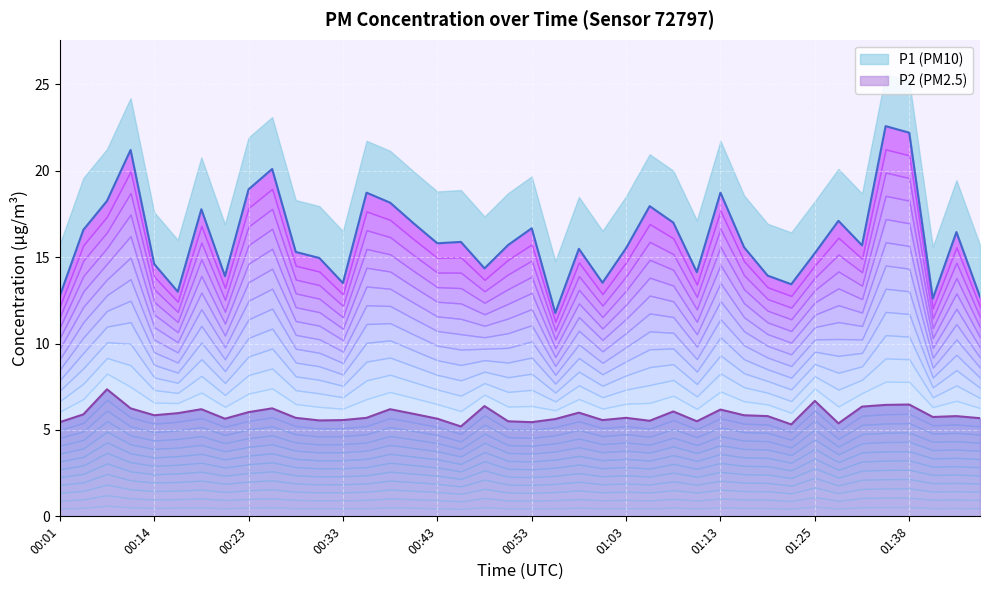

At which category does the chart reach its minimum across all series?

00:45